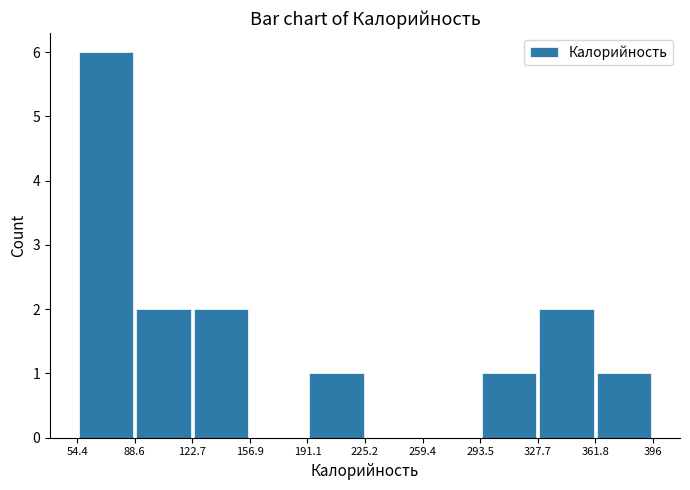

Which range on the x-axis has the tallest bar?

54.4 to 88.6